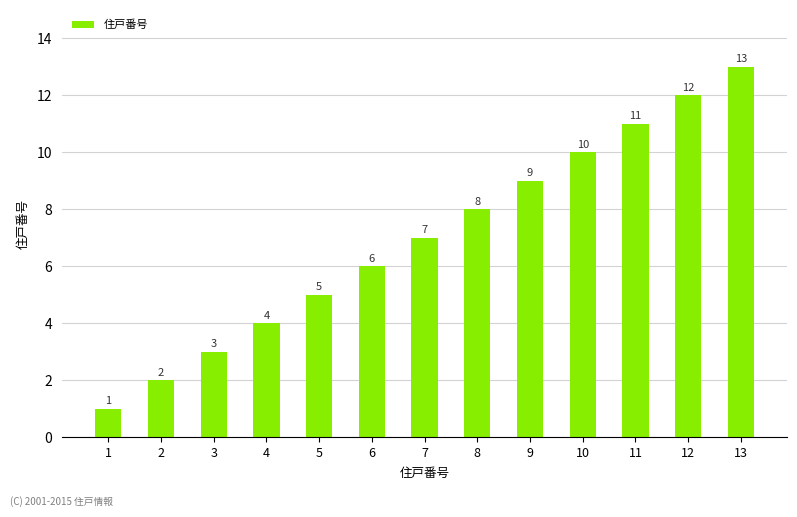

What is the value of the 2nd bar from the left?

2